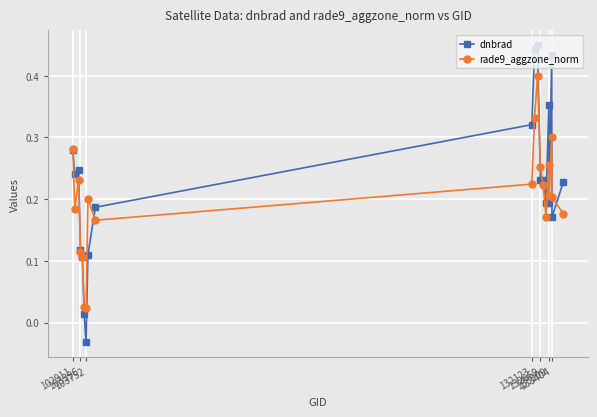

Rank the series by their maximum value, from lowest to highest.

rade9_aggzone_norm, dnbrad